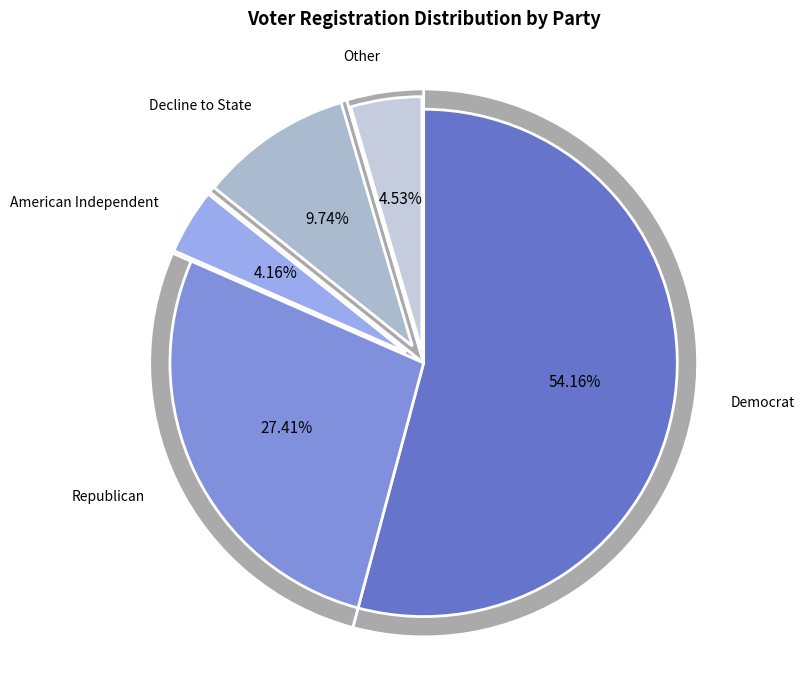

Is the sum of 19 and dcl greater than half?

No